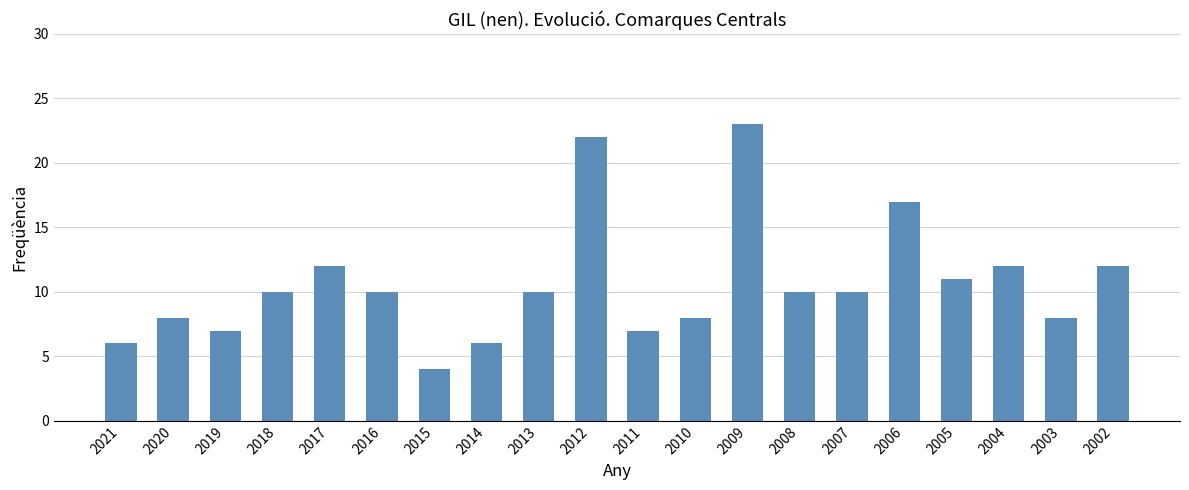

What is the value of the 16th bar from the left?

17